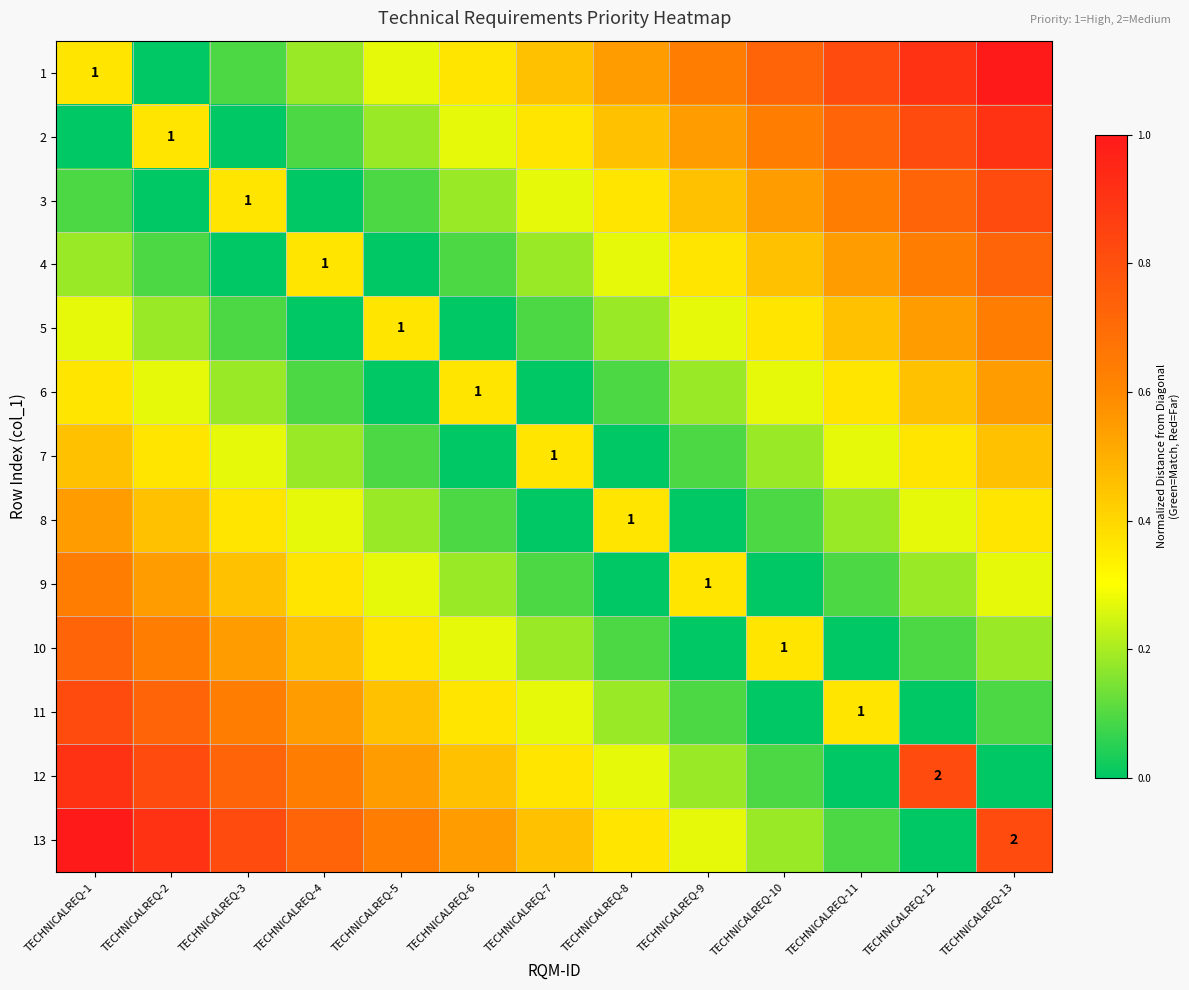

What is the difference between the maximum and minimum values in the 13 series?

1.0